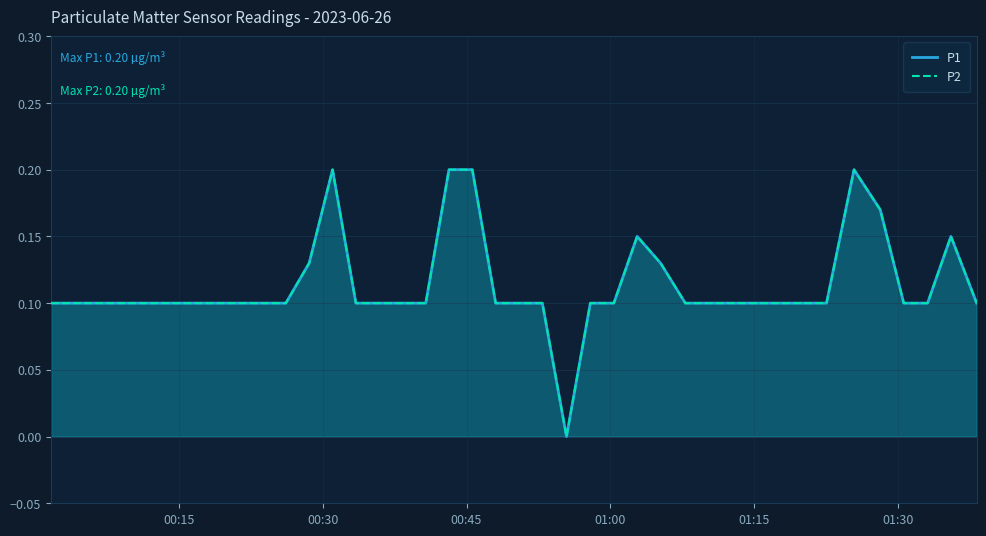

How many interior local valleys does the P2 series have?

1